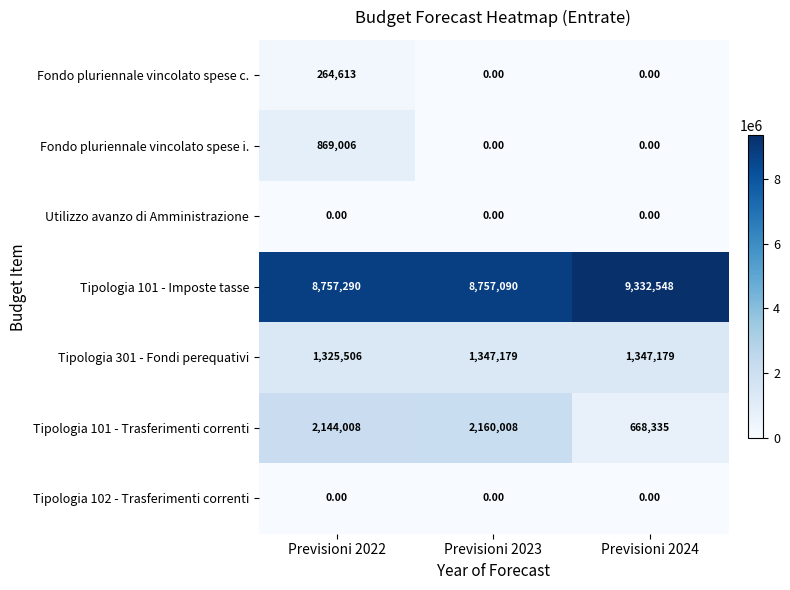

What is the difference between the maximum and minimum values in the Fondo pluriennale vincolato spese i. series?

869006